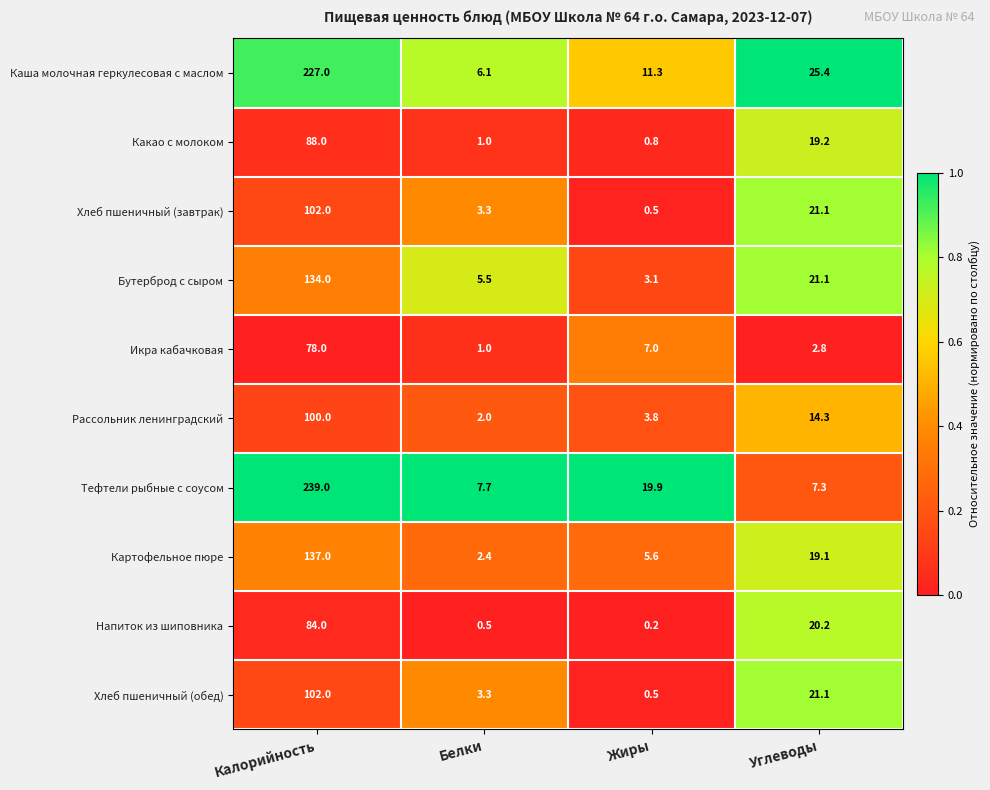

What is the difference between the Какао с молоком values at Белки and Калорийность?

87.0